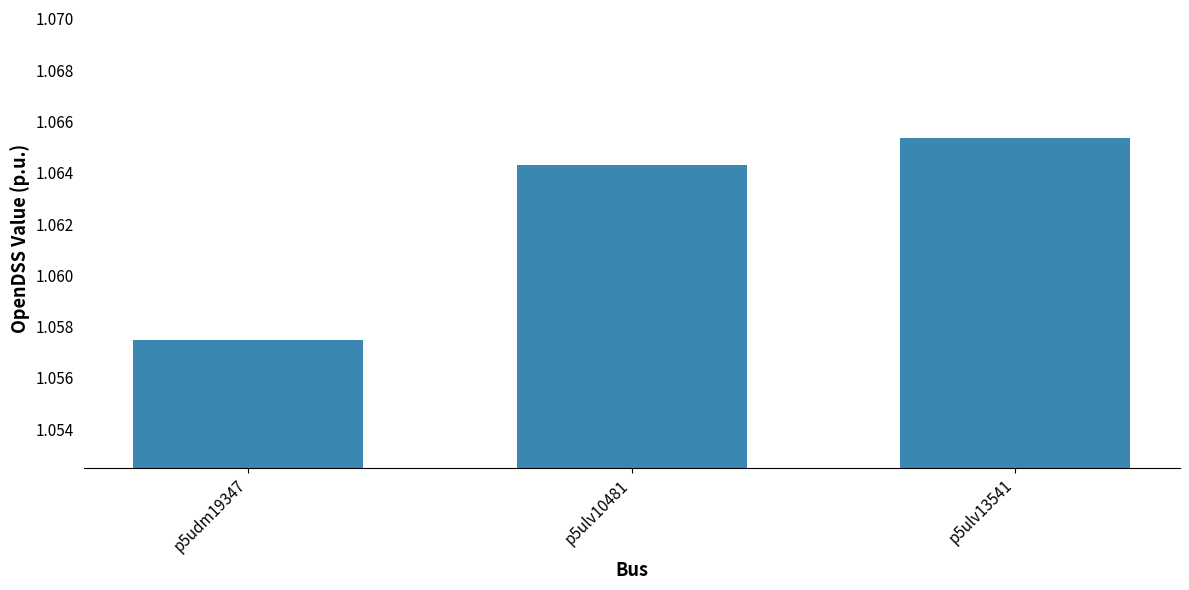

True or false: the data shows 1.7 at p5ulv10481.

False